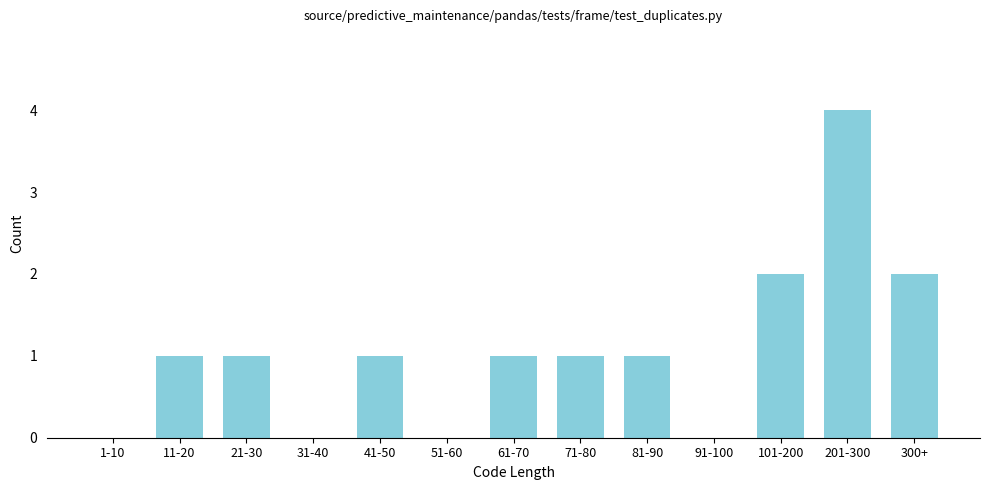

Reading left to right, what are all the values shown in this chart?

1-10=0	11-20=1	21-30=1	31-40=0	41-50=1	51-60=0	61-70=1	71-80=1	81-90=1	91-100=0	101-200=2	201-300=4	300+=2